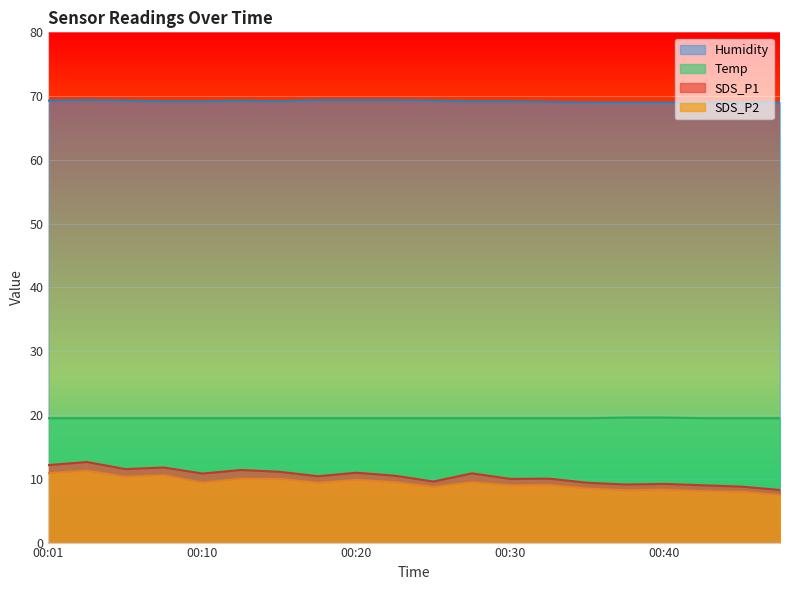

Does the chart display data point markers on the line(s)?

No